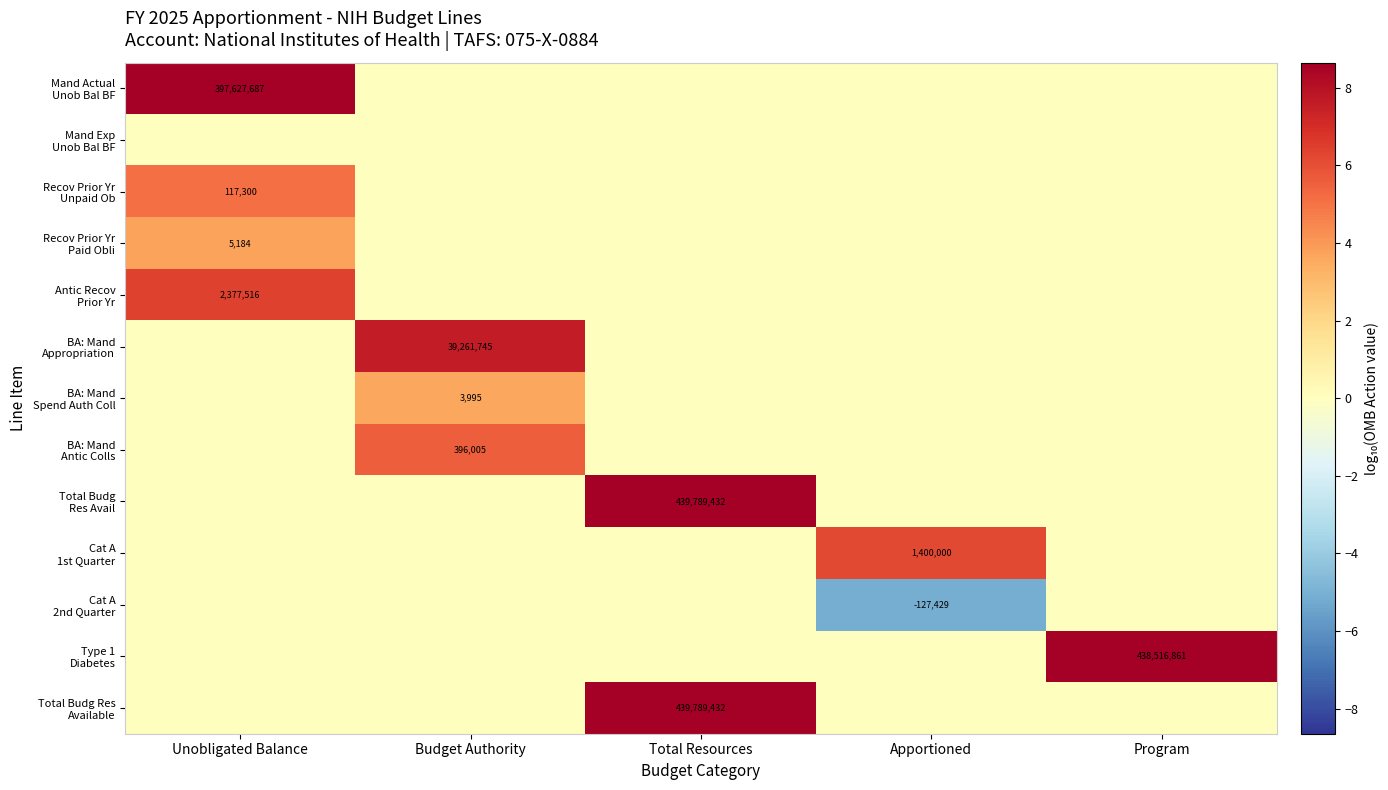

What is the difference between the maximum and minimum values in the Total Budg Res Available series?

8.6